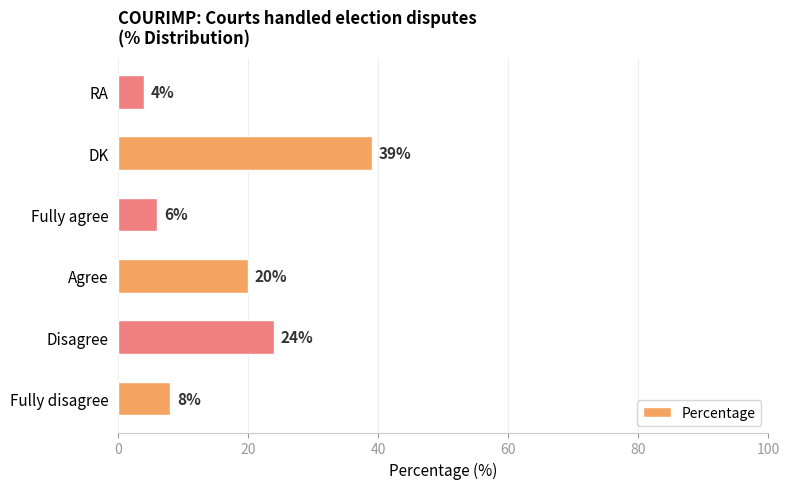

What is the difference between the maximum and minimum values?

35